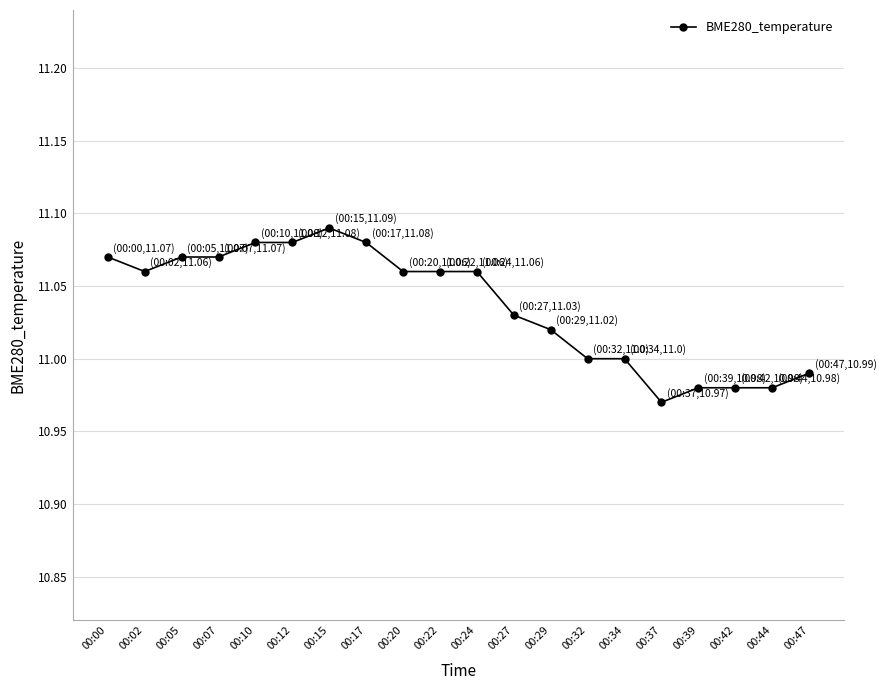

Between 00:42 and 00:00, which is larger?

00:00